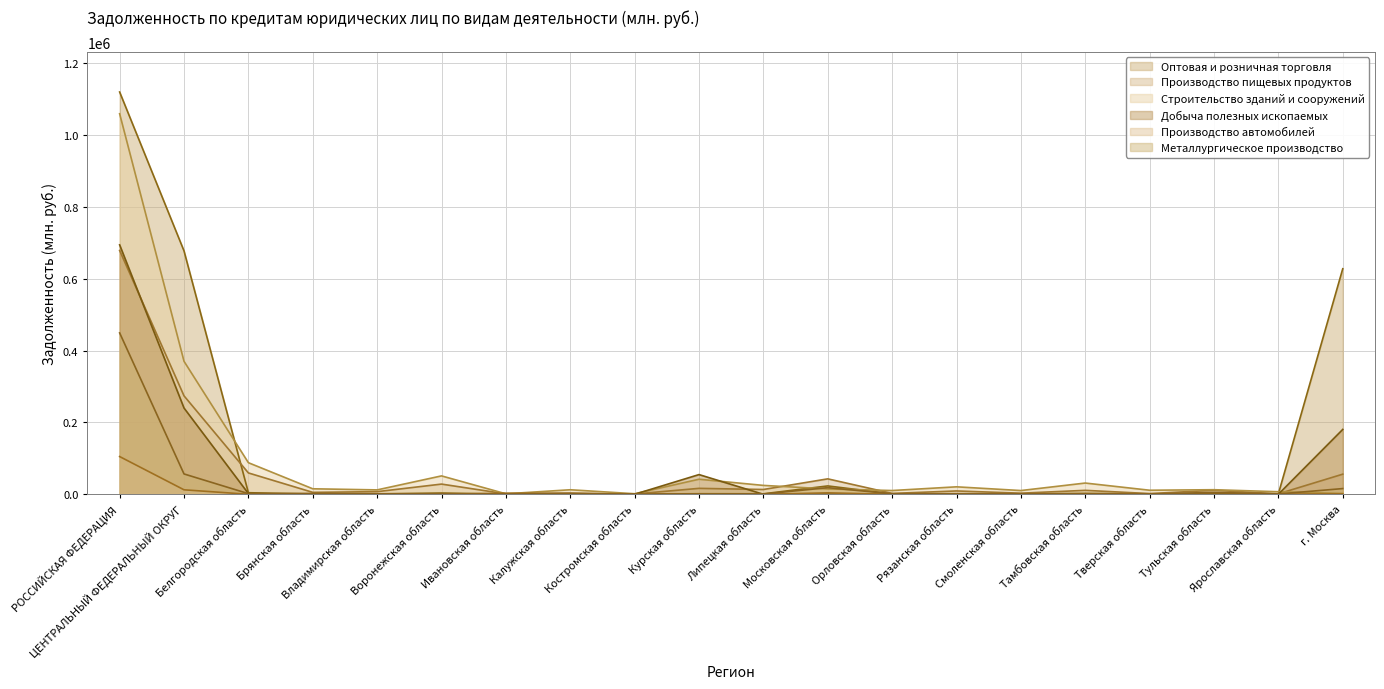

At how many categories does at least one series exceed 259234?

3